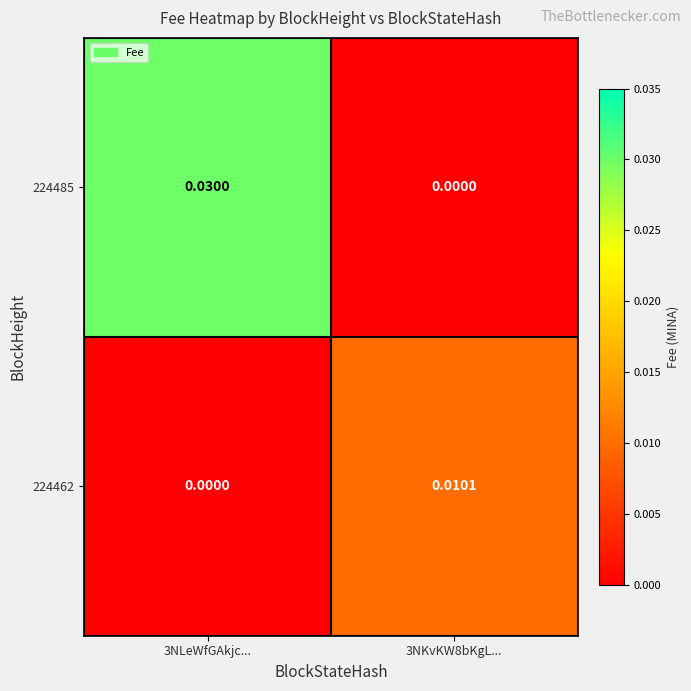

How many distinct data groups are displayed?

2